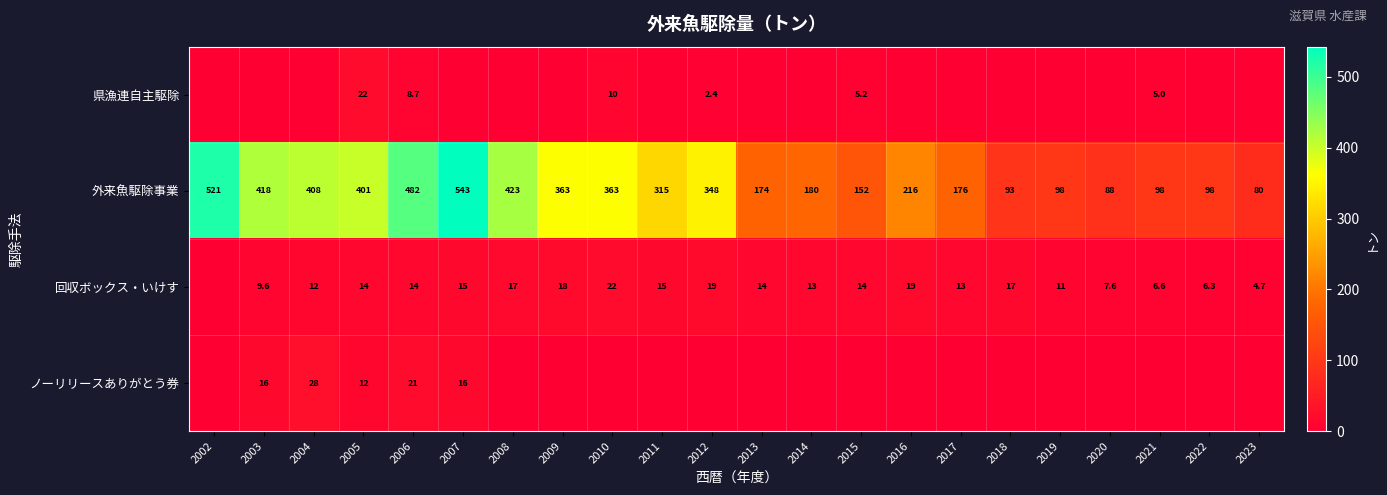

True or false: 外来魚駆除事業 has a value of 543.0 at 2007.

True